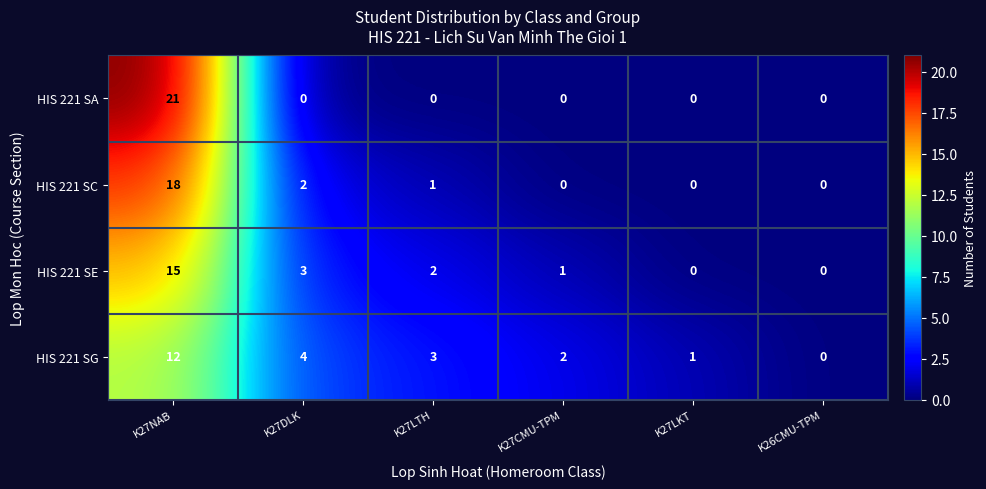

What is the highest value of the HIS 221 SC series?

18